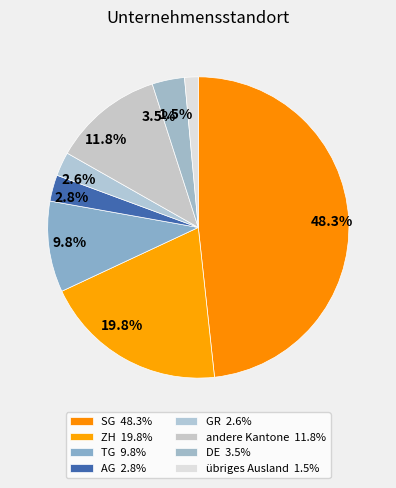

To the nearest percent, what is the average slice percentage?

12%